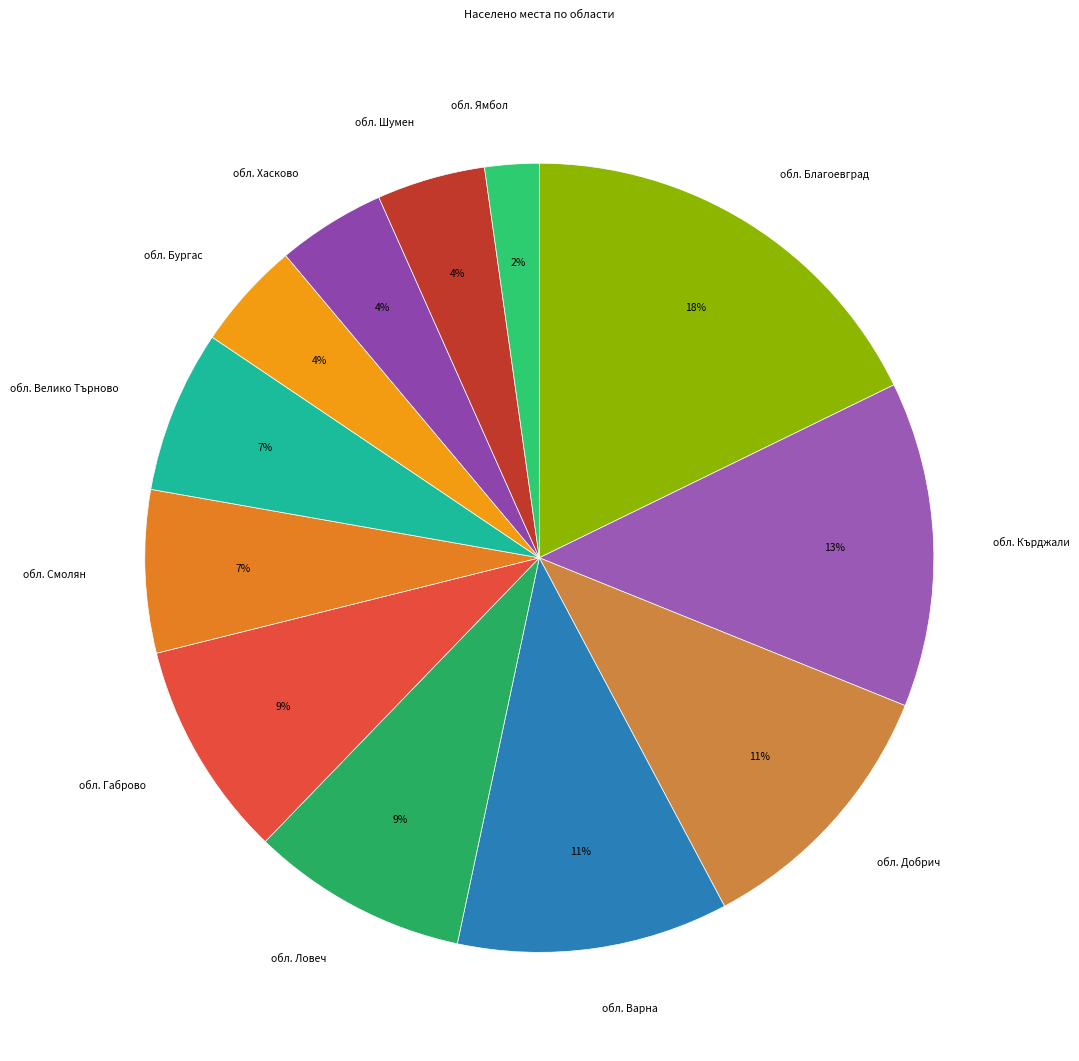

What percentage is the обл. Смолян slice, to the nearest percent?

7%